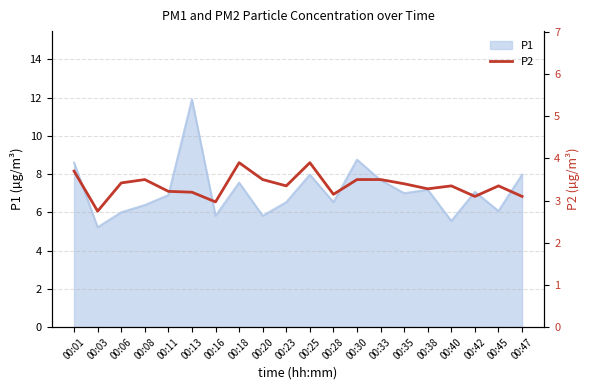

True or false: P1 has a value of 7.1 at 00:42.

True